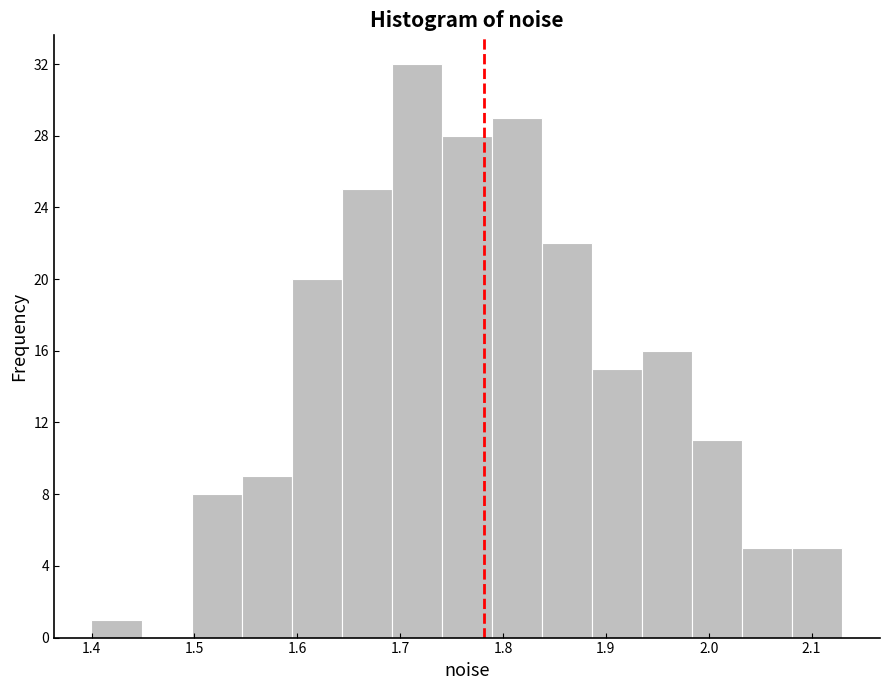

Which range on the x-axis has the tallest bar?

1.69 to 1.74